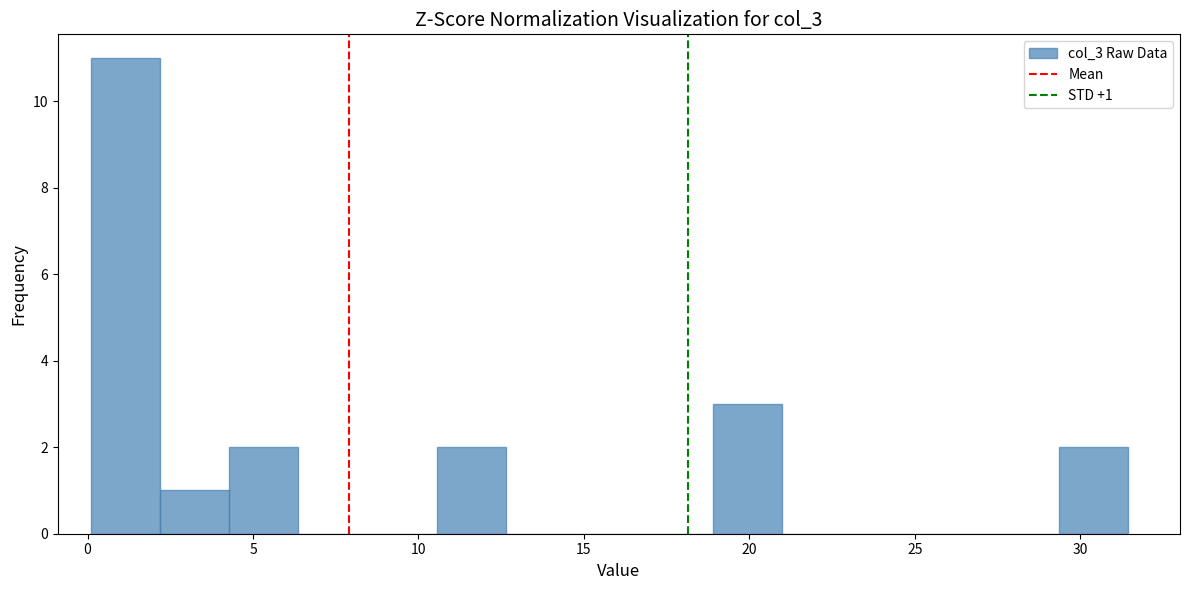

Which range on the x-axis has the tallest bar?

0.0 to 2.0